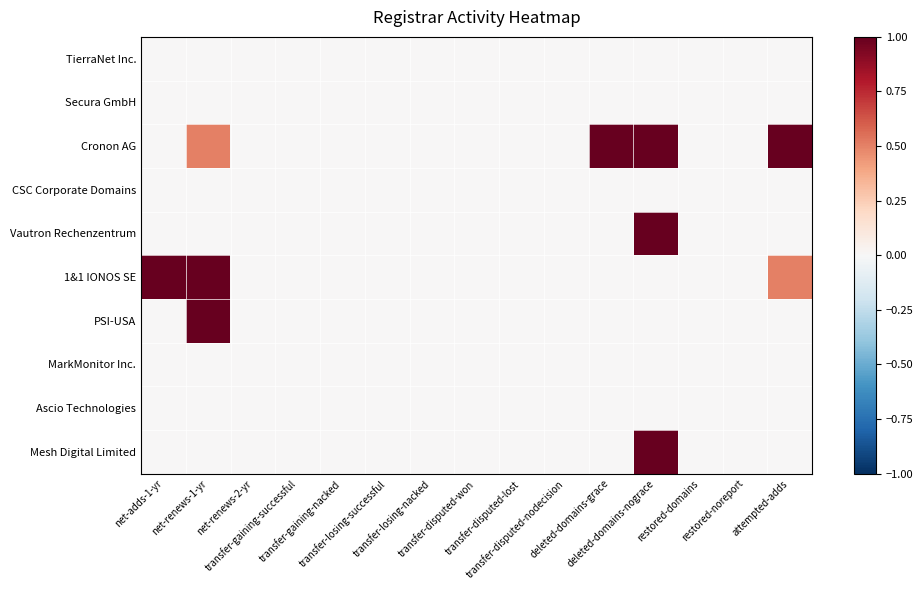

Reading left to right, list all the values displayed in this chart.

TierraNet Inc.: net-adds-1-yr=0.0	net-renews-1-yr=0.0	net-renews-2-yr=0.0	transfer-gaining-successful=0.0	transfer-gaining-nacked=0.0	transfer-losing-successful=0.0	transfer-losing-nacked=0.0	transfer-disputed-won=0.0	transfer-disputed-lost=0.0	transfer-disputed-nodecision=0.0	deleted-domains-grace=0.0	deleted-domains-nograce=0.0	restored-domains=0.0	restored-noreport=0.0	attempted-adds=0.0
Secura GmbH: net-adds-1-yr=0.0	net-renews-1-yr=0.0	net-renews-2-yr=0.0	transfer-gaining-successful=0.0	transfer-gaining-nacked=0.0	transfer-losing-successful=0.0	transfer-losing-nacked=0.0	transfer-disputed-won=0.0	transfer-disputed-lost=0.0	transfer-disputed-nodecision=0.0	deleted-domains-grace=0.0	deleted-domains-nograce=0.0	restored-domains=0.0	restored-noreport=0.0	attempted-adds=0.0
Cronon AG: net-adds-1-yr=0.0	net-renews-1-yr=0.5	net-renews-2-yr=0.0	transfer-gaining-successful=0.0	transfer-gaining-nacked=0.0	transfer-losing-successful=0.0	transfer-losing-nacked=0.0	transfer-disputed-won=0.0	transfer-disputed-lost=0.0	transfer-disputed-nodecision=0.0	deleted-domains-grace=1.0	deleted-domains-nograce=1.0	restored-domains=0.0	restored-noreport=0.0	attempted-adds=1.0
CSC Corporate Domains: net-adds-1-yr=0.0	net-renews-1-yr=0.0	net-renews-2-yr=0.0	transfer-gaining-successful=0.0	transfer-gaining-nacked=0.0	transfer-losing-successful=0.0	transfer-losing-nacked=0.0	transfer-disputed-won=0.0	transfer-disputed-lost=0.0	transfer-disputed-nodecision=0.0	deleted-domains-grace=0.0	deleted-domains-nograce=0.0	restored-domains=0.0	restored-noreport=0.0	attempted-adds=0.0
Vautron Rechenzentrum: net-adds-1-yr=0.0	net-renews-1-yr=0.0	net-renews-2-yr=0.0	transfer-gaining-successful=0.0	transfer-gaining-nacked=0.0	transfer-losing-successful=0.0	transfer-losing-nacked=0.0	transfer-disputed-won=0.0	transfer-disputed-lost=0.0	transfer-disputed-nodecision=0.0	deleted-domains-grace=0.0	deleted-domains-nograce=1.0	restored-domains=0.0	restored-noreport=0.0	attempted-adds=0.0
1&1 IONOS SE: net-adds-1-yr=1.0	net-renews-1-yr=1.0	net-renews-2-yr=0.0	transfer-gaining-successful=0.0	transfer-gaining-nacked=0.0	transfer-losing-successful=0.0	transfer-losing-nacked=0.0	transfer-disputed-won=0.0	transfer-disputed-lost=0.0	transfer-disputed-nodecision=0.0	deleted-domains-grace=0.0	deleted-domains-nograce=0.0	restored-domains=0.0	restored-noreport=0.0	attempted-adds=0.5
PSI-USA: net-adds-1-yr=0.0	net-renews-1-yr=1.0	net-renews-2-yr=0.0	transfer-gaining-successful=0.0	transfer-gaining-nacked=0.0	transfer-losing-successful=0.0	transfer-losing-nacked=0.0	transfer-disputed-won=0.0	transfer-disputed-lost=0.0	transfer-disputed-nodecision=0.0	deleted-domains-grace=0.0	deleted-domains-nograce=0.0	restored-domains=0.0	restored-noreport=0.0	attempted-adds=0.0
MarkMonitor Inc.: net-adds-1-yr=0.0	net-renews-1-yr=0.0	net-renews-2-yr=0.0	transfer-gaining-successful=0.0	transfer-gaining-nacked=0.0	transfer-losing-successful=0.0	transfer-losing-nacked=0.0	transfer-disputed-won=0.0	transfer-disputed-lost=0.0	transfer-disputed-nodecision=0.0	deleted-domains-grace=0.0	deleted-domains-nograce=0.0	restored-domains=0.0	restored-noreport=0.0	attempted-adds=0.0
Ascio Technologies: net-adds-1-yr=0.0	net-renews-1-yr=0.0	net-renews-2-yr=0.0	transfer-gaining-successful=0.0	transfer-gaining-nacked=0.0	transfer-losing-successful=0.0	transfer-losing-nacked=0.0	transfer-disputed-won=0.0	transfer-disputed-lost=0.0	transfer-disputed-nodecision=0.0	deleted-domains-grace=0.0	deleted-domains-nograce=0.0	restored-domains=0.0	restored-noreport=0.0	attempted-adds=0.0
Mesh Digital Limited: net-adds-1-yr=0.0	net-renews-1-yr=0.0	net-renews-2-yr=0.0	transfer-gaining-successful=0.0	transfer-gaining-nacked=0.0	transfer-losing-successful=0.0	transfer-losing-nacked=0.0	transfer-disputed-won=0.0	transfer-disputed-lost=0.0	transfer-disputed-nodecision=0.0	deleted-domains-grace=0.0	deleted-domains-nograce=1.0	restored-domains=0.0	restored-noreport=0.0	attempted-adds=0.0